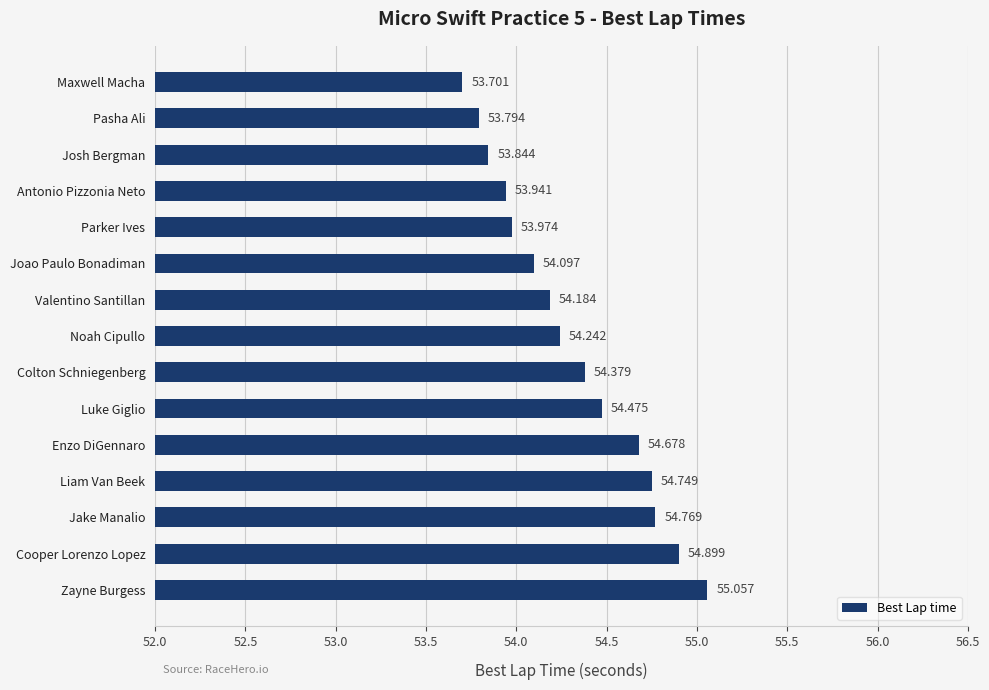

Which category has the highest value across all series?

Zayne Burgess